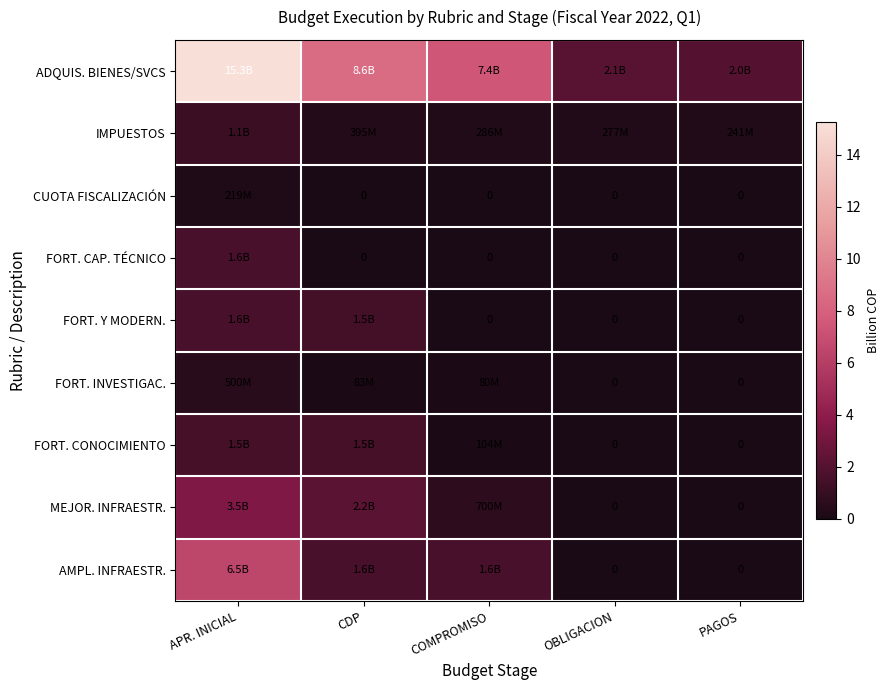

What is the sum of all ADQUIS. BIENES/SVCS values?

35.4